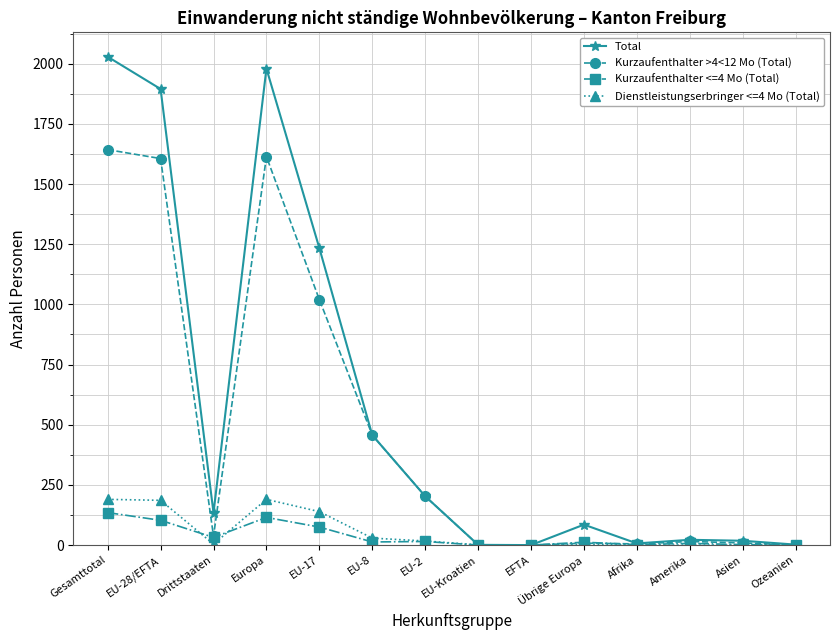

Which series has the largest total across all categories?

Total